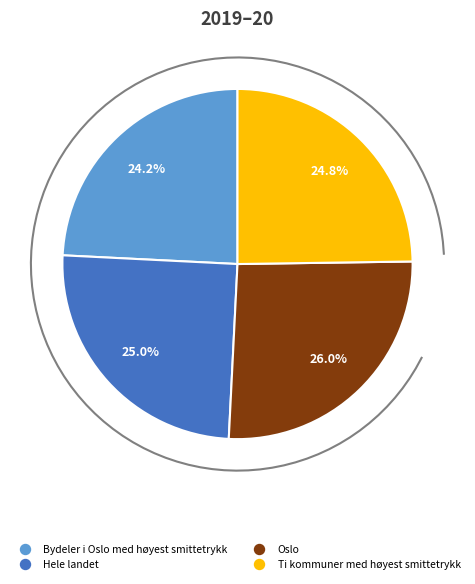

True or false: Hele landet accounts for 19% of the total.

False